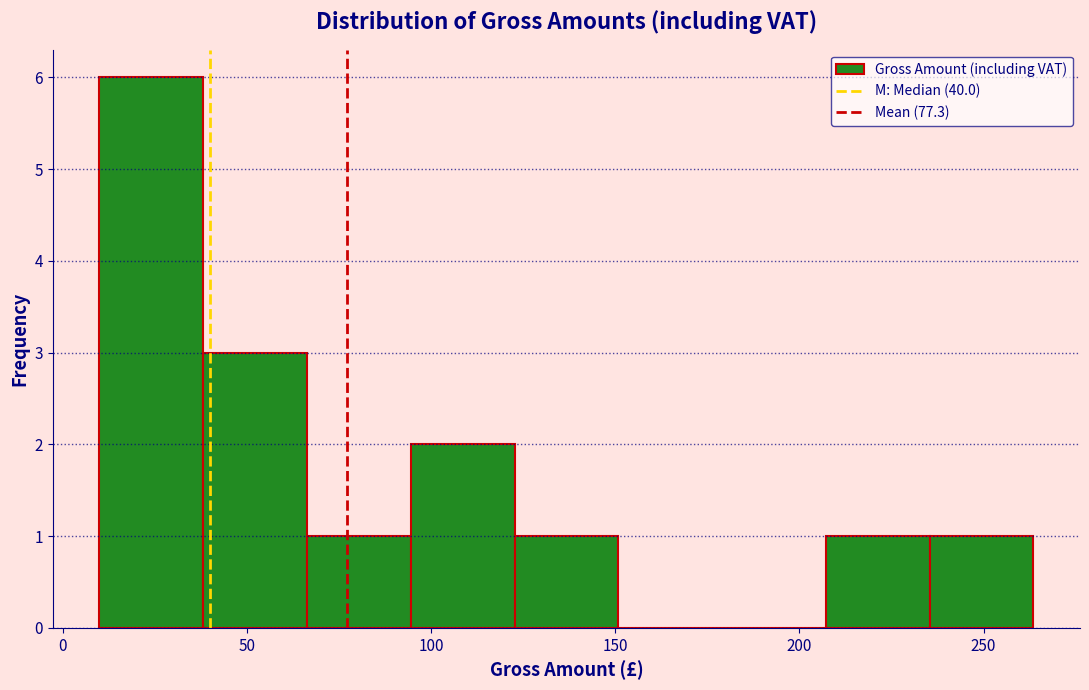

Reading left to right, list every bar in this chart as the range it spans on the x-axis followed by its height. Neither the bar edges nor the heights are printed on the chart, so give them approximately, as read against the axes.

10 to 40: 6
40 to 65: 3
65 to 95: 1
95 to 125: 2
125 to 150: 1
150 to 180: 0
180 to 205: 0
205 to 235: 1
235 to 265: 1